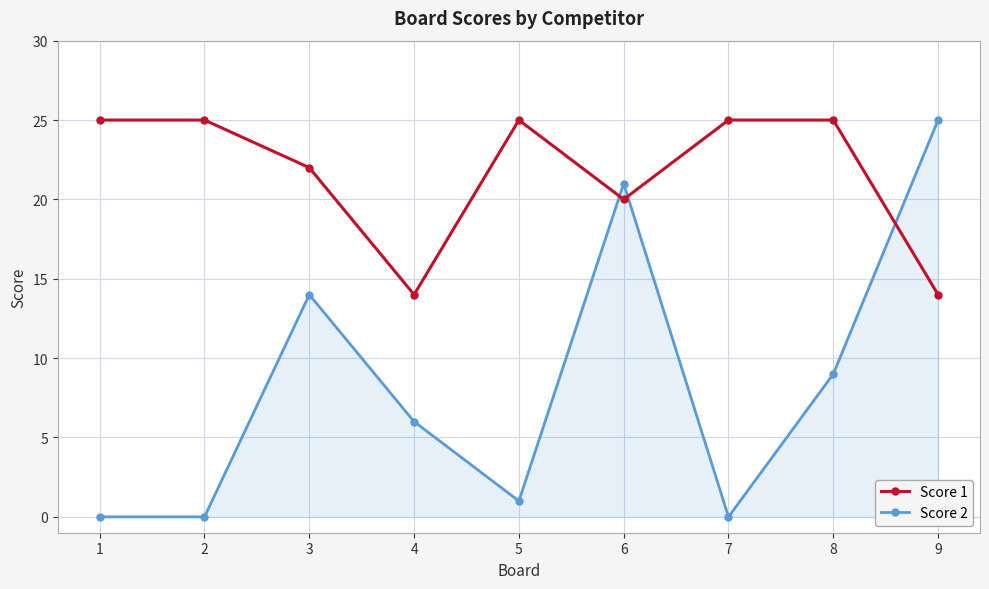

The Score 2 series shows 9 at 8. True or false?

True